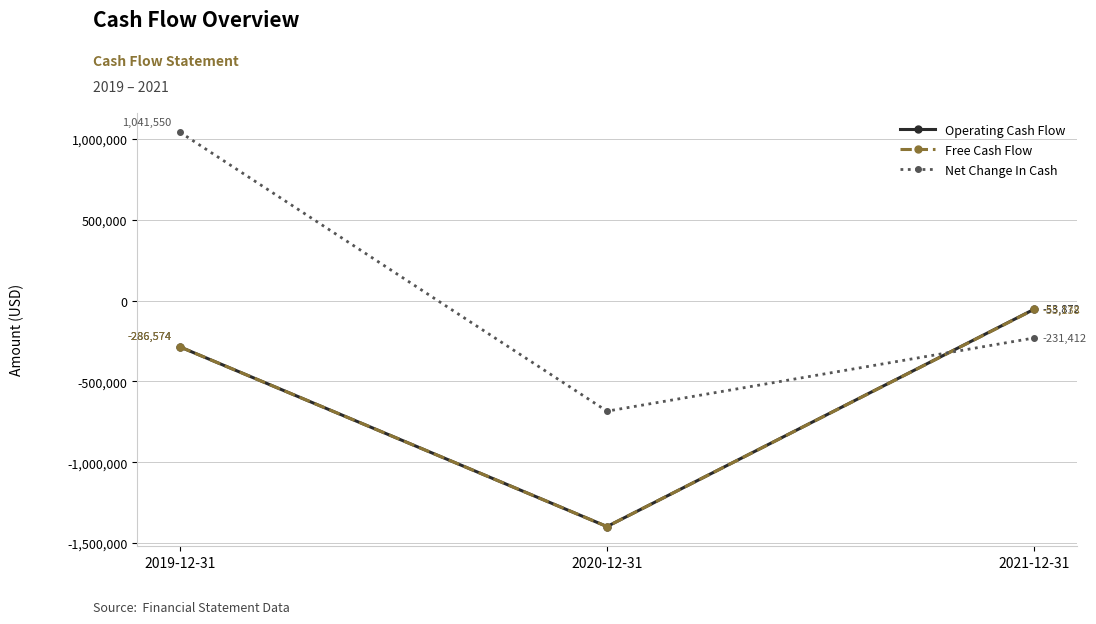

Where does the Operating Cash Flow series first go above -286574?

2021-12-31